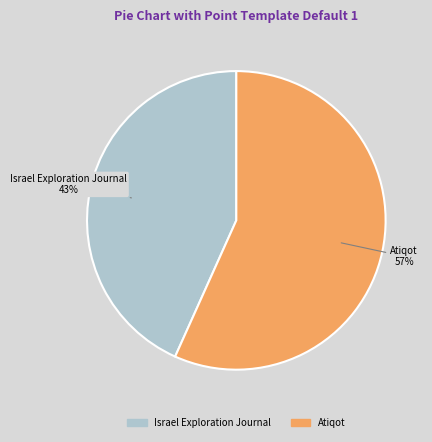

To the nearest percent, what portion does Israel Exploration Journal represent?

43%